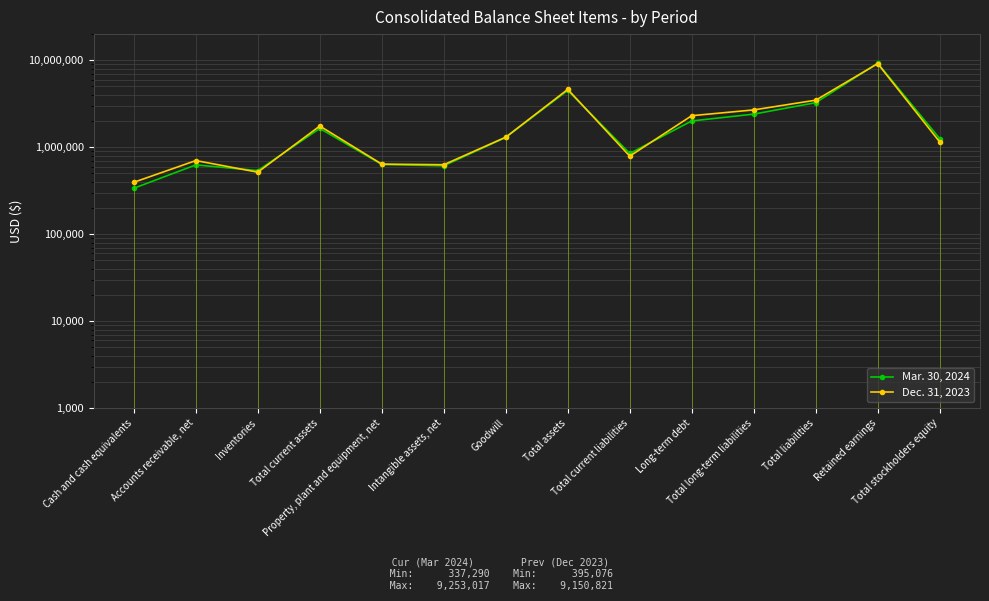

After their last crossing, which series has the higher values: Dec. 31, 2023 or Mar. 30, 2024?

Mar. 30, 2024